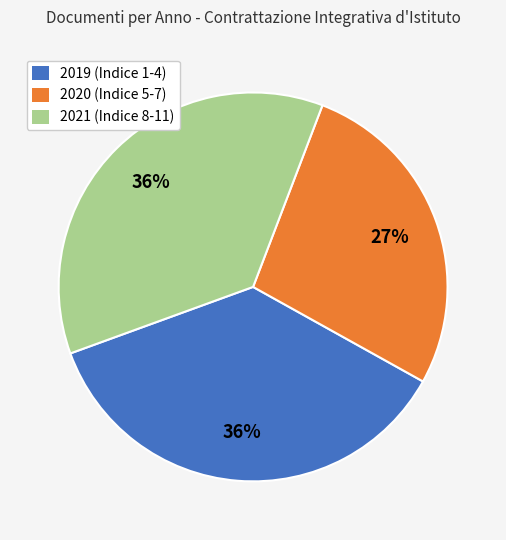

Is it true that 2020 (Indice 5-7) is 40% of the pie?

False